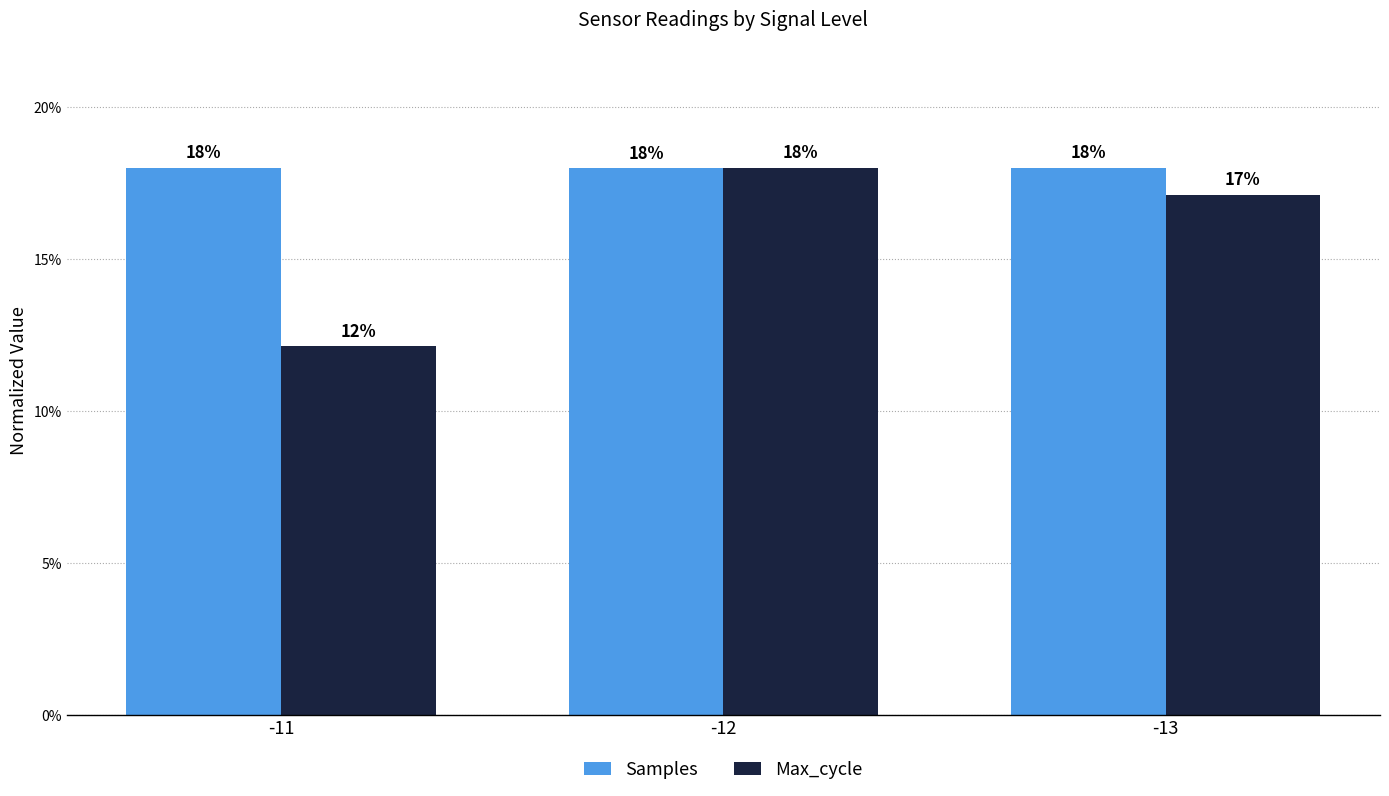

Are the bars grouped side by side (vs. stacked)?

Yes